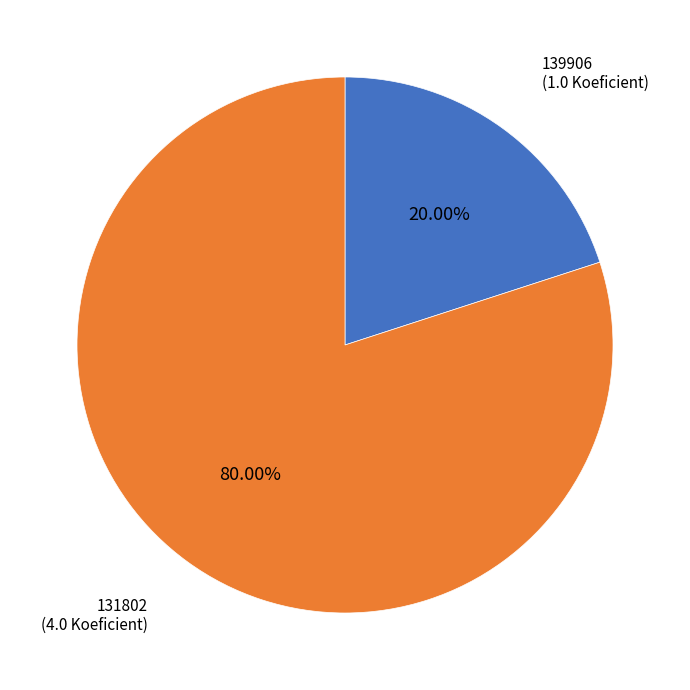

What portion of the pie excludes 131802?

20.0%